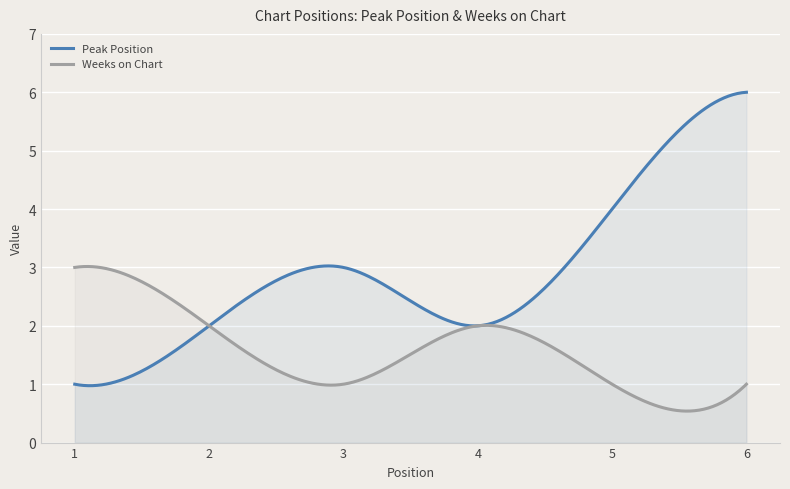

Reading left to right, list all the values displayed in this chart.

Peak Position: 1	2	3	2	4	6
Weeks on Chart: 3	2	1	2	1	1